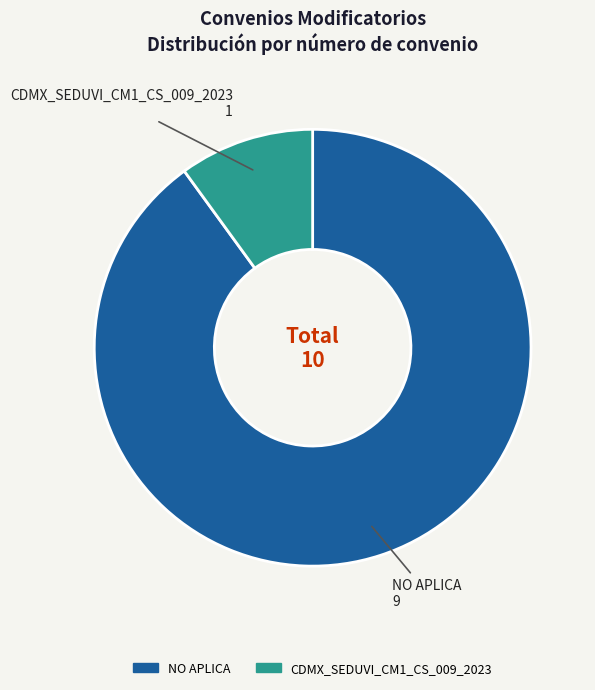

Which slice is the smallest?

CDMX_SEDUVI_CM1_CS_009_2023